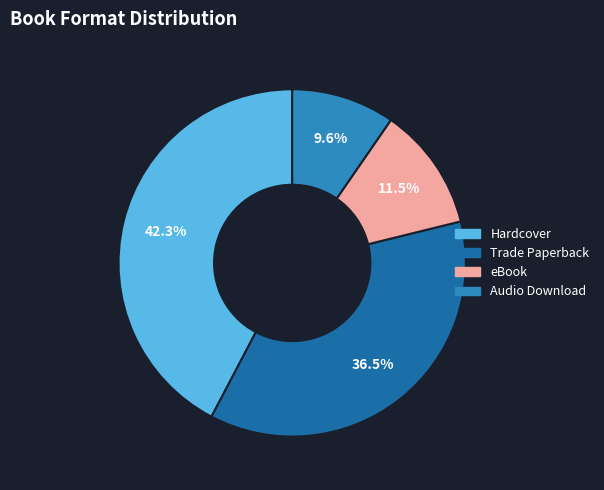

What is the largest slice in the pie chart?

Hardcover